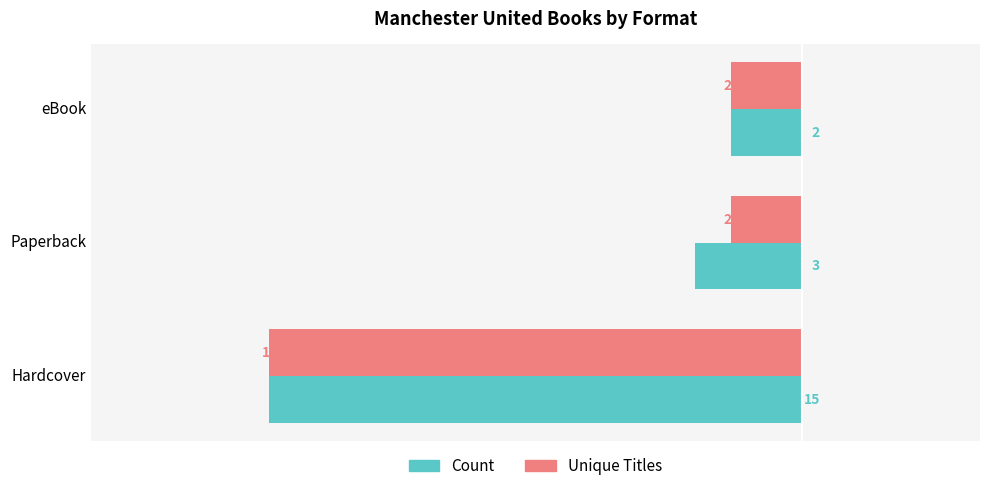

What is the maximum value for Count?

15